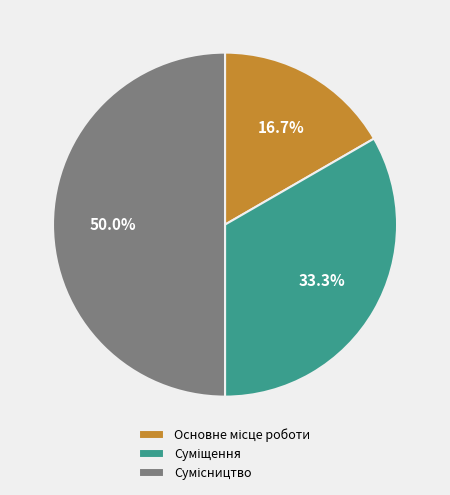

Is it true that Суміщення is 33% of the pie?

True